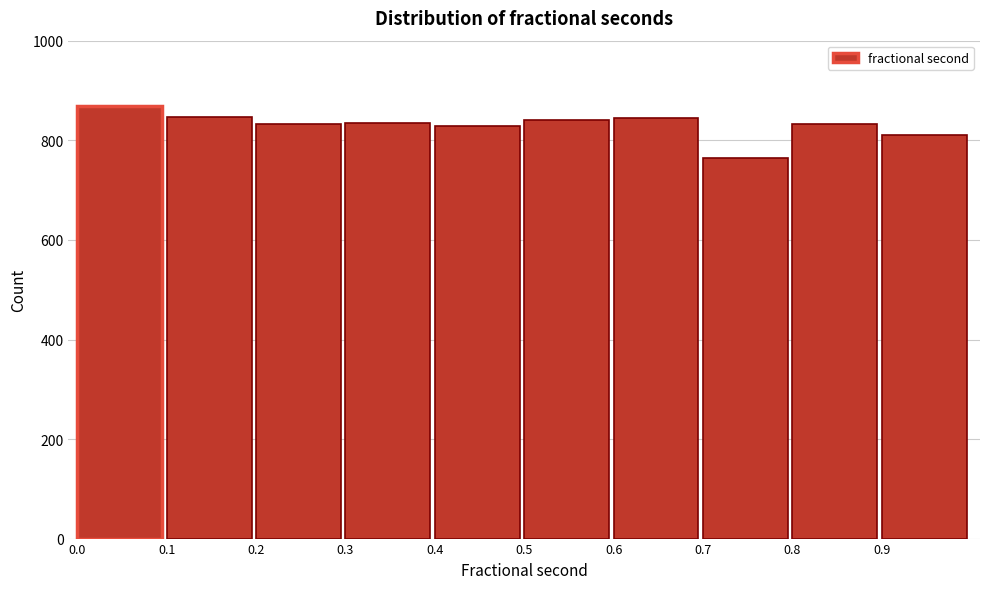

How tall is the bar that spans 0.6 to 0.7 on the x-axis? The values are not printed on the chart, so give them approximately, as read against the axis.

840